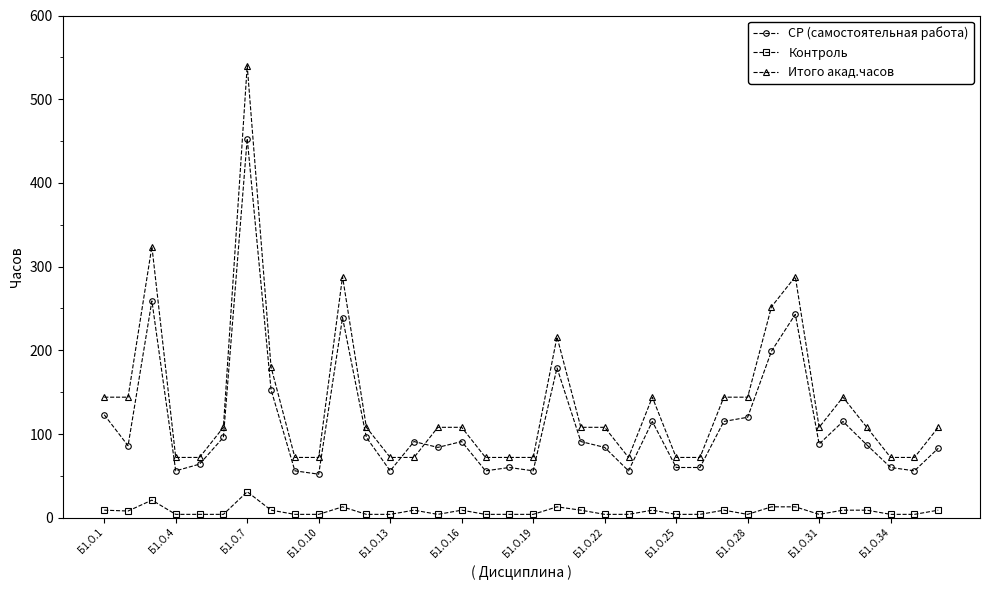

True or false: Контроль has more than 2 points higher than both neighbors.

True